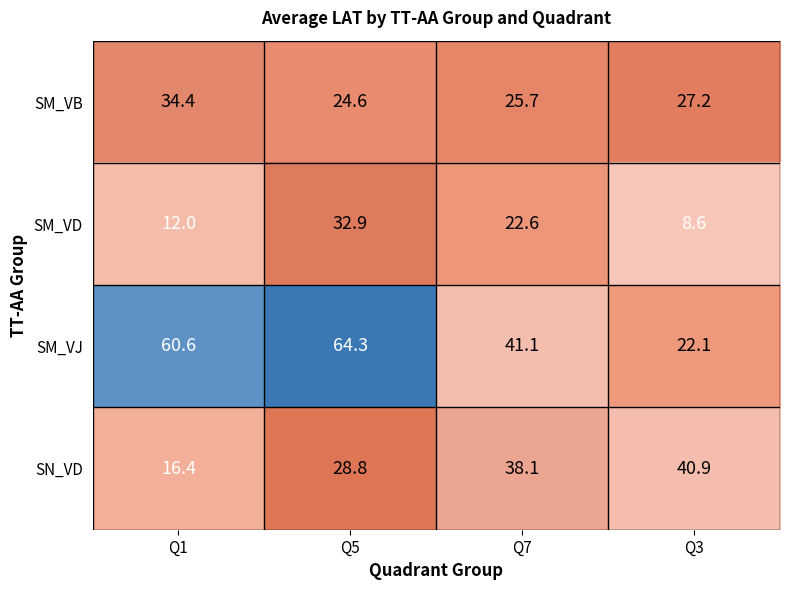

How many data points does each series have?

4